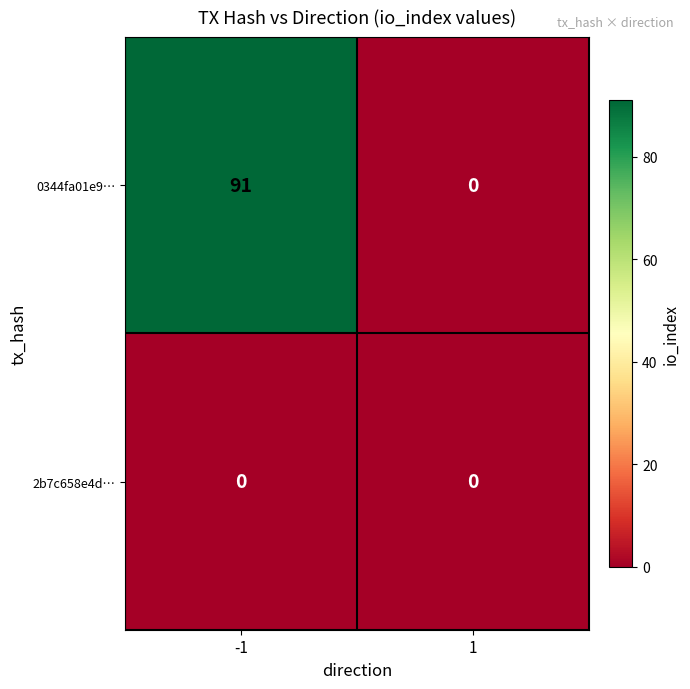

What is the maximum value shown in the chart?

91